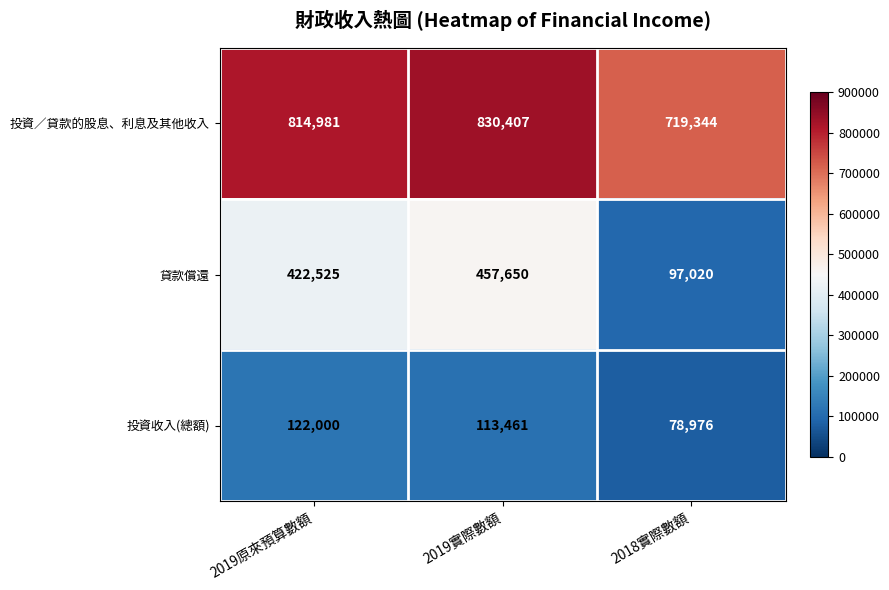

Rank the categories by 投資收入(總額) value from highest to lowest.

2019原來預算數額, 2019實際數額, 2018實際數額